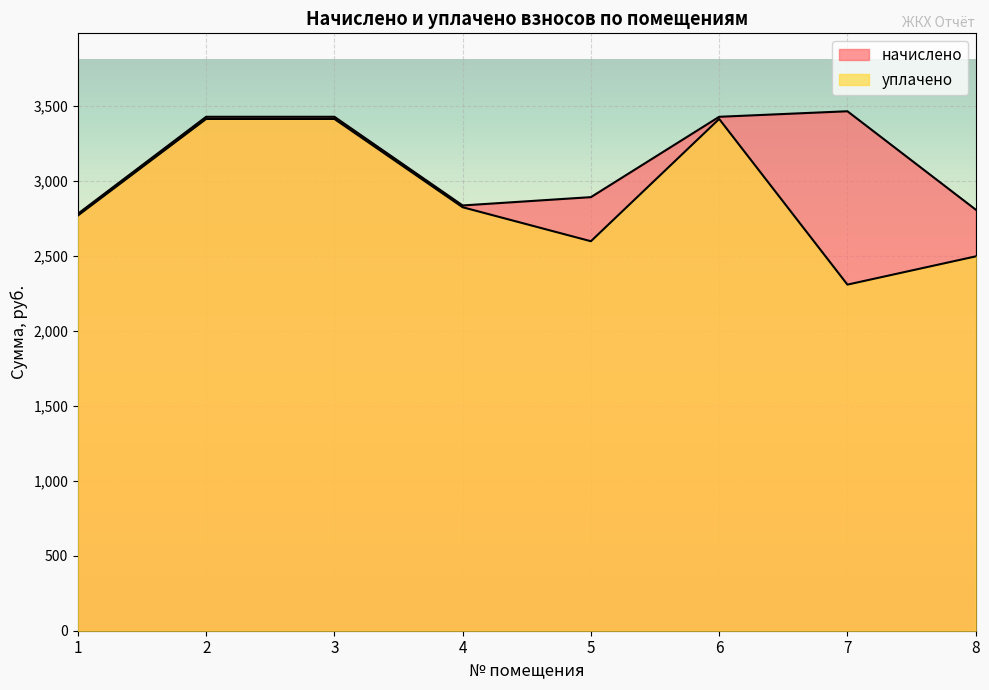

Reading left to right, list all the values displayed in this chart.

начислено: 1=2779.5	2=3425.8	3=3425.8	4=2834.8	5=2890.3	6=3425.8	7=3462.8	8=2807.1
уплачено: 1=2767.7	2=3411.4	3=3411.4	4=2822.8	5=2596.3	6=3411.4	7=2307.1	8=2495.3